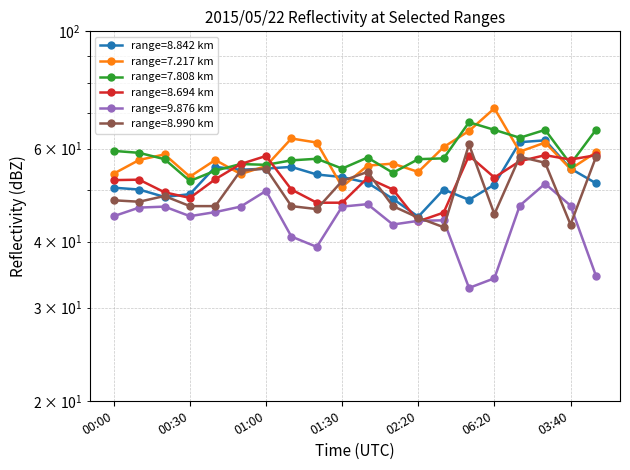

At which label does 8.694 reach its peak?

03:30